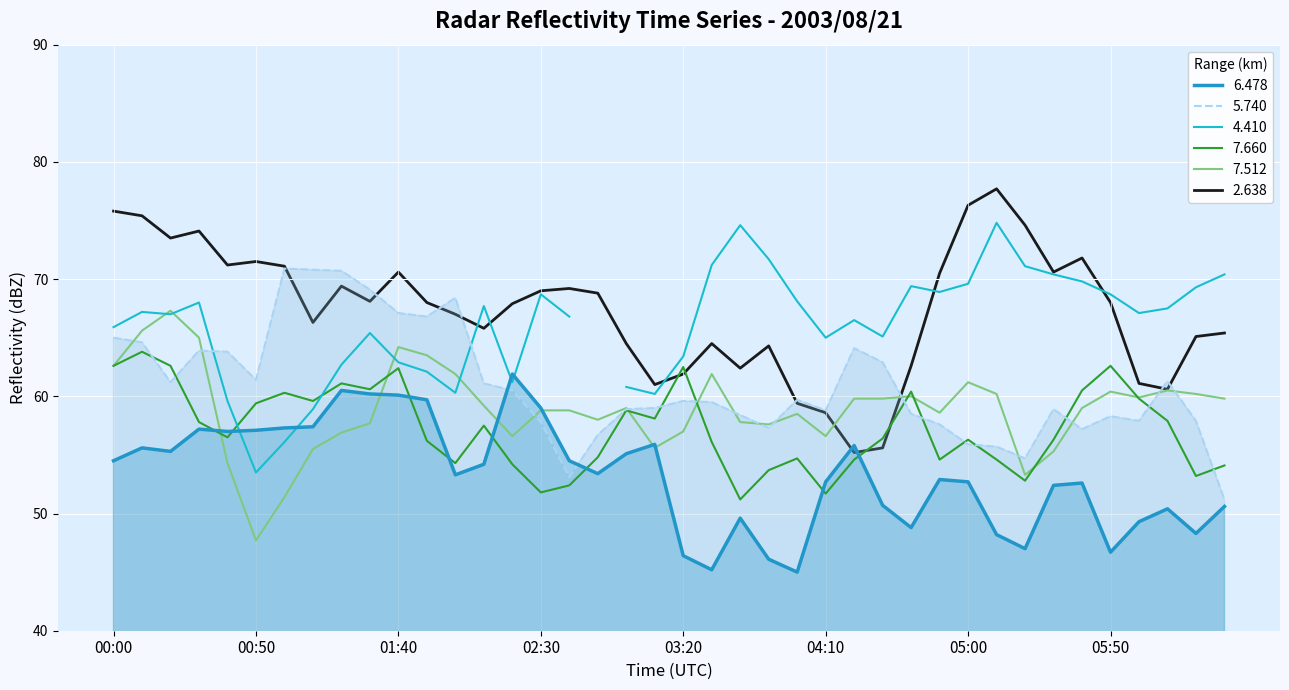

Which series has the largest total across all categories?

2.638